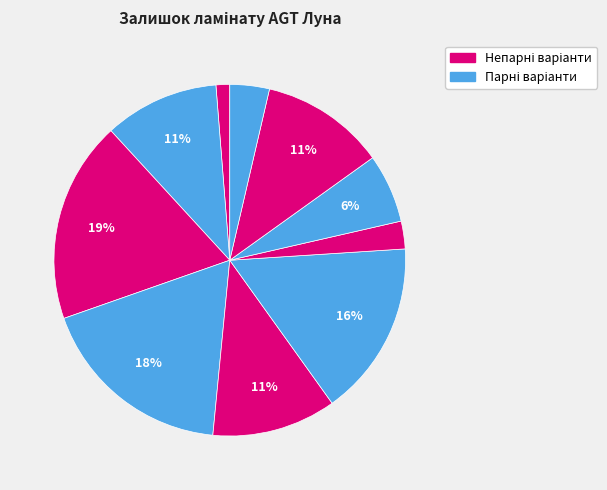

To the nearest percent, what is the difference between the largest and smallest slice percentages?

17%